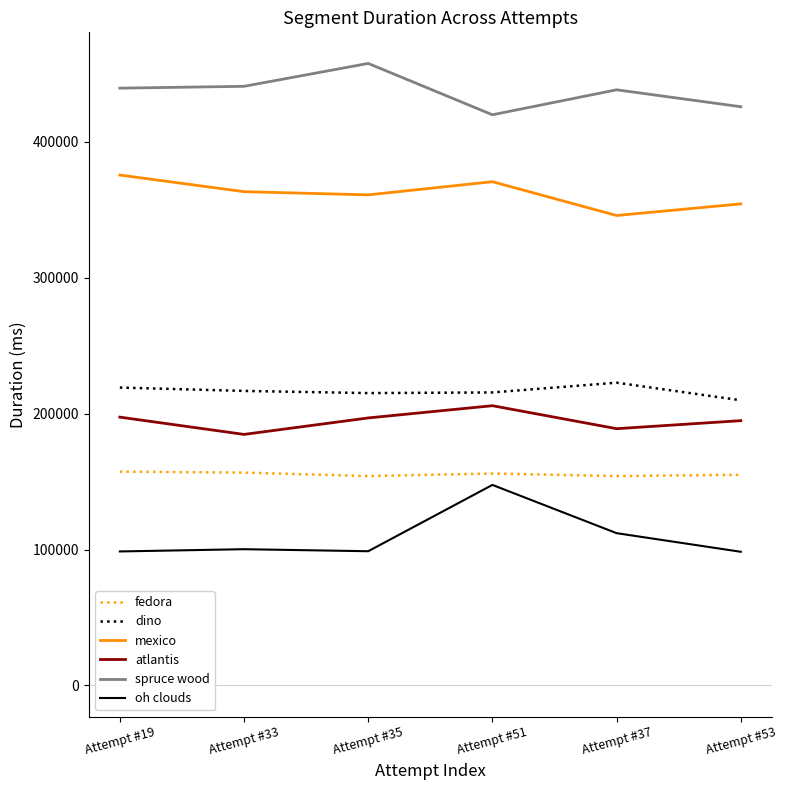

Is the value of dino at Attempt #35 greater than the value of oh clouds at Attempt #33?

Yes